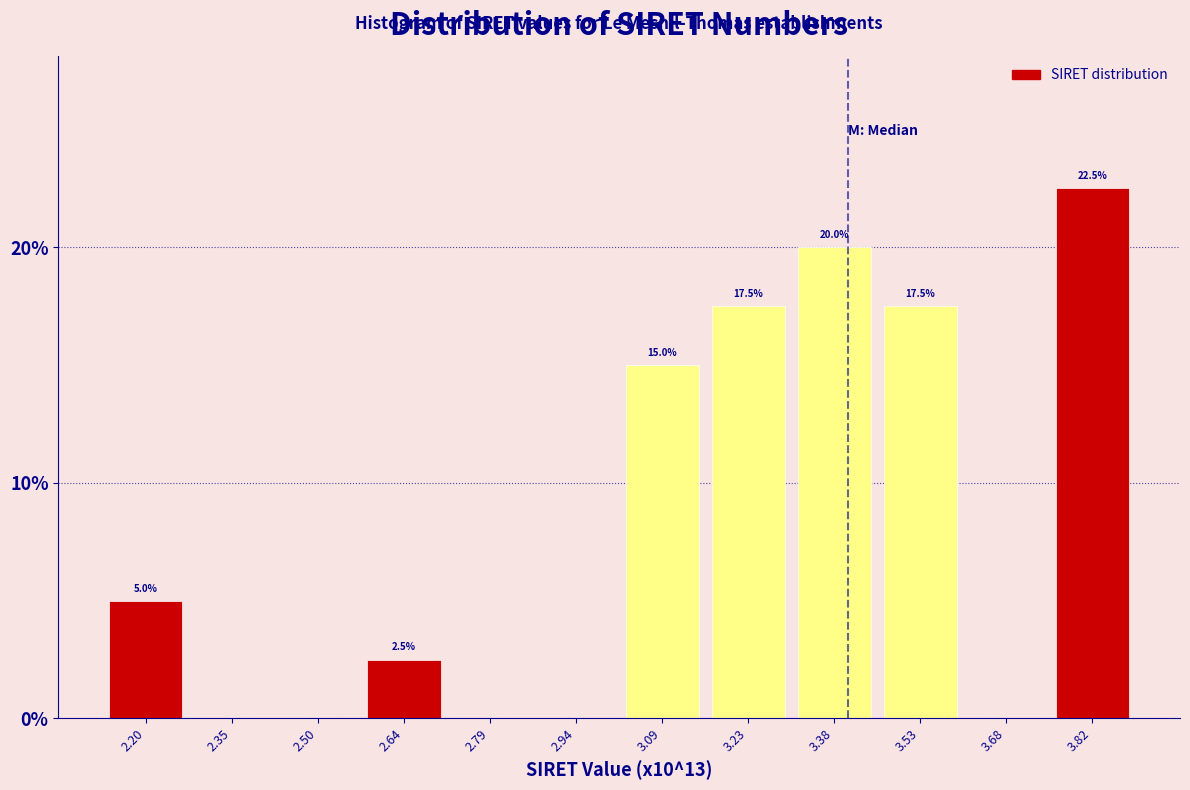

Reading left to right, list all the values displayed in this chart.

2.20=5.0	2.35=0.0	2.50=0.0	2.64=2.5	2.79=0.0	2.94=0.0	3.09=15.0	3.23=17.5	3.38=20.0	3.53=17.5	3.68=0.0	3.82=22.5